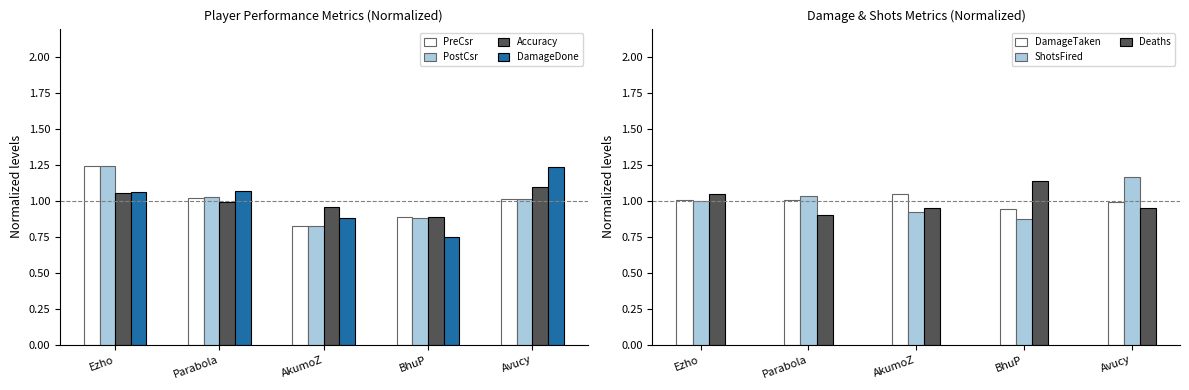

How many data points in PreCsr are above 1?

3